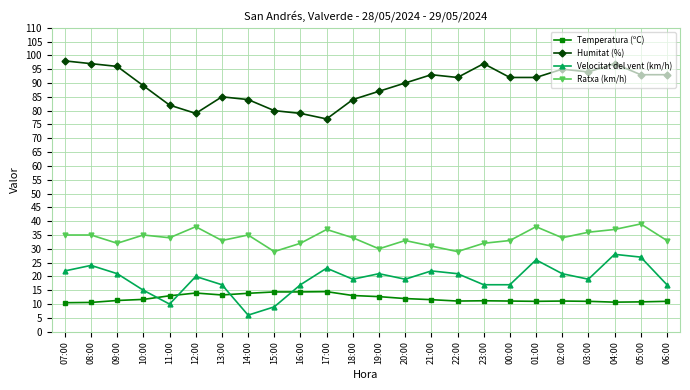

What is the difference between the highest and lowest values at 00:00?

80.9